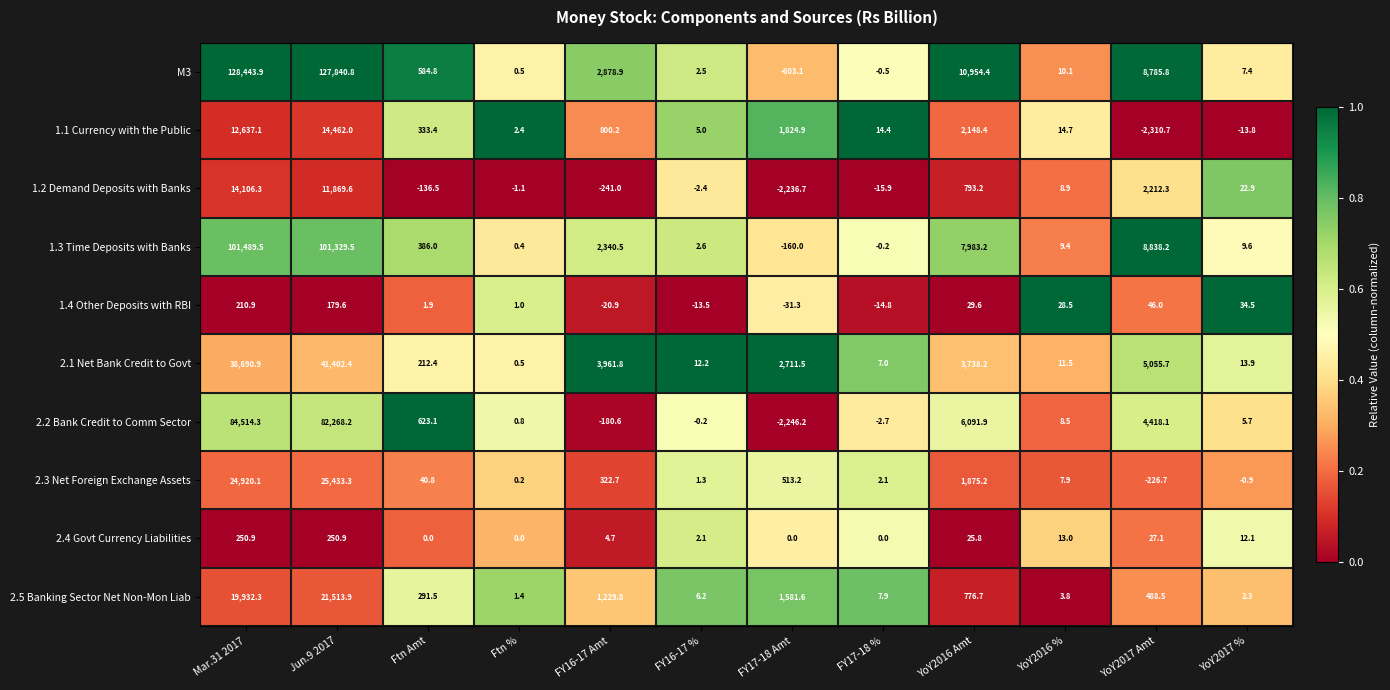

Is the value of 1.2 Demand Deposits with Banks at FY16-17 Amt greater than the value of M3 at YoY2016 %?

No